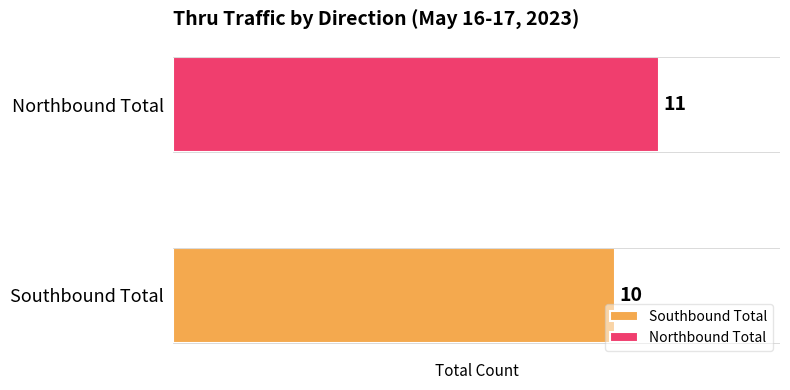

Which series has the largest range (max minus min)?

Southbound Total